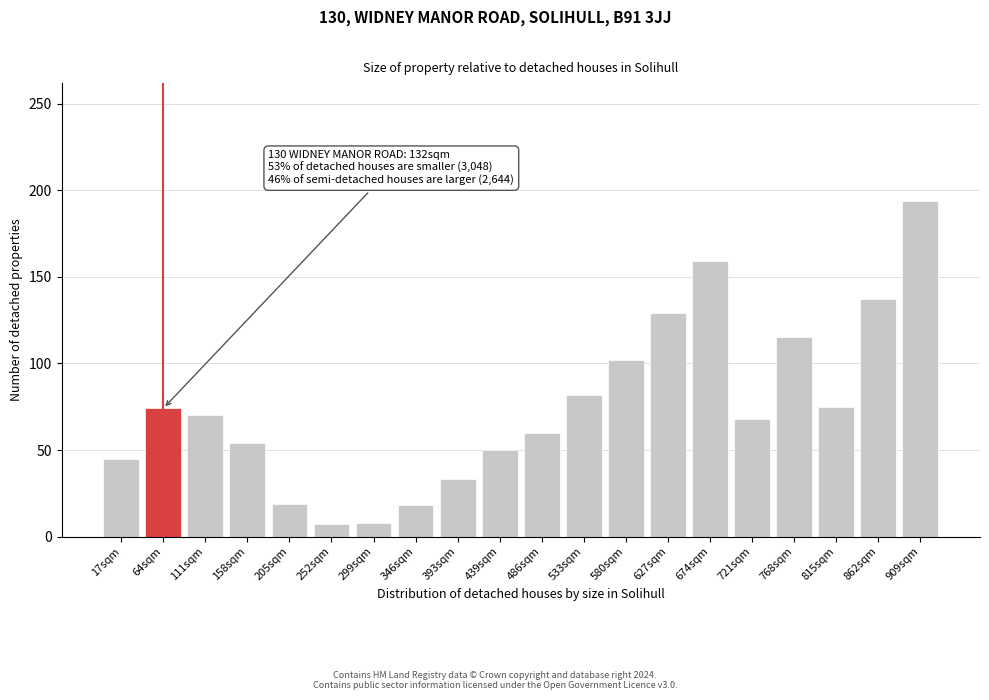

The value at 205sqm is 28. True or false?

False